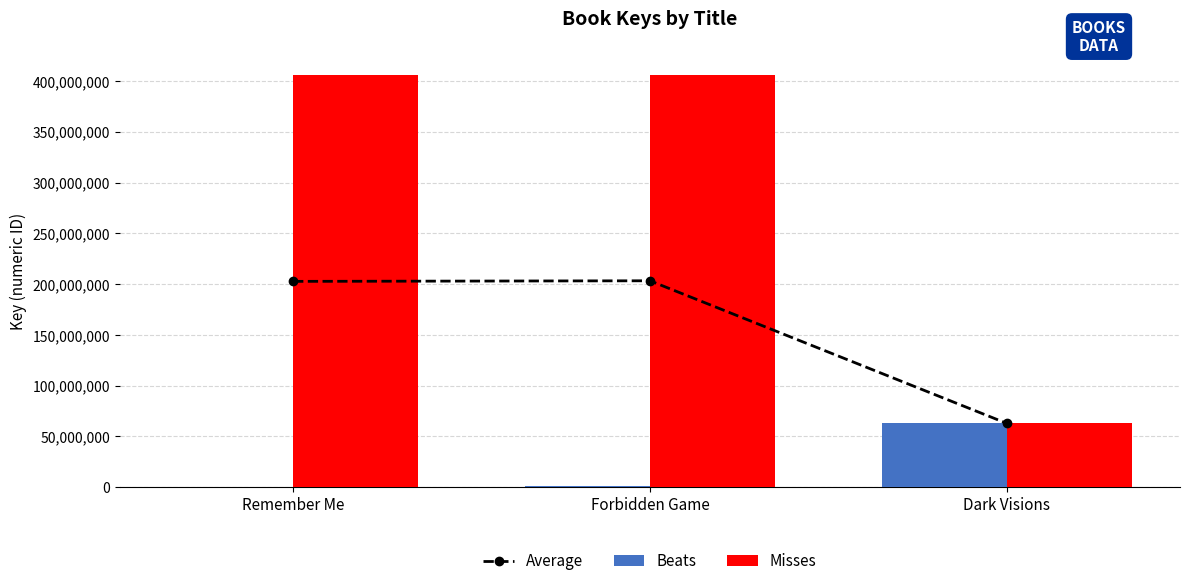

What is the difference between the maximum and minimum values in the Average series?

140431357.5